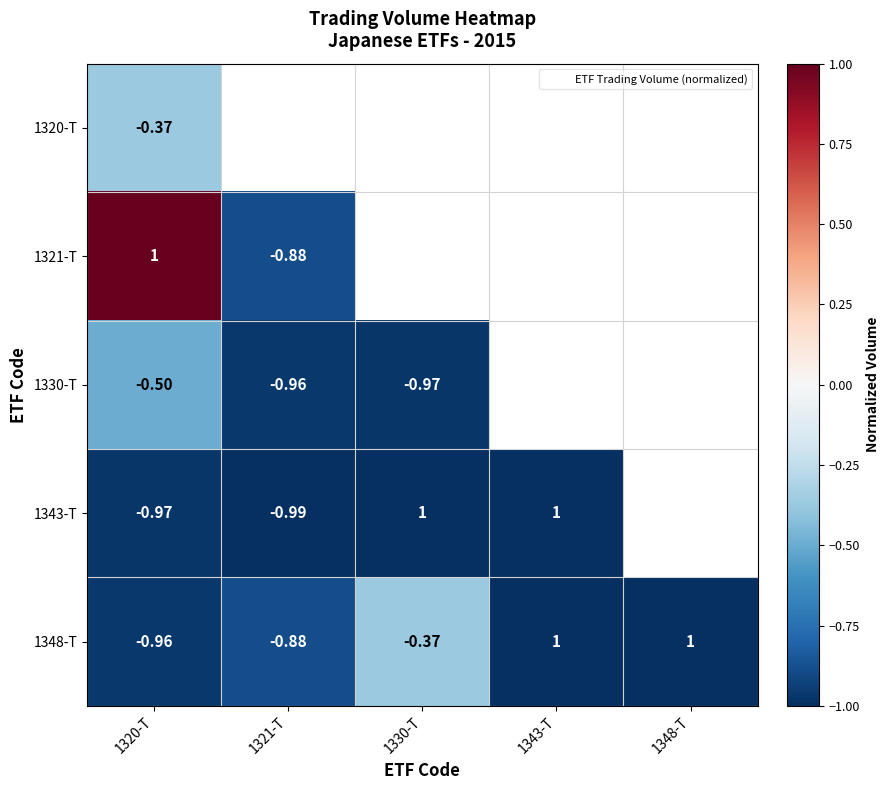

Which category has the highest value across all series?

1320-T